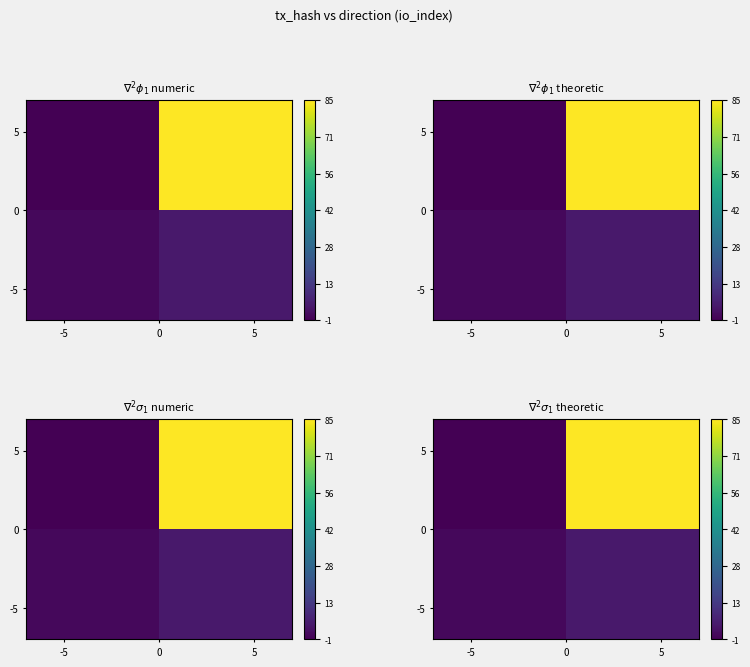

At how many categories does at least one series exceed 30?

1